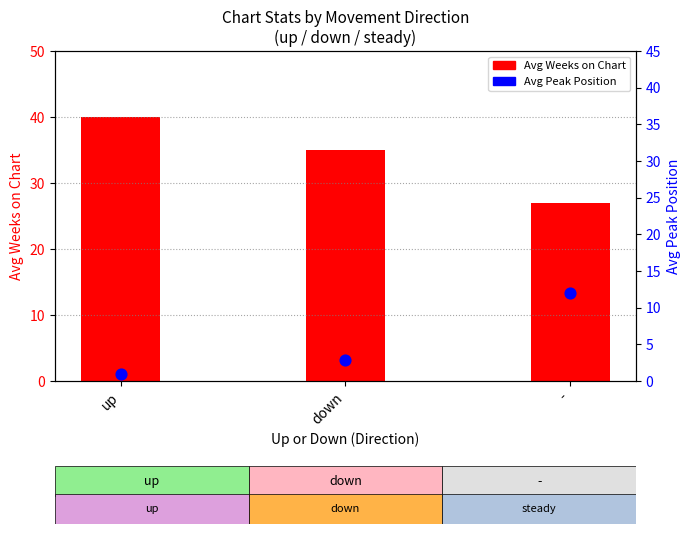

Is the value of Avg Peak Position at - greater than the value of Avg Weeks on Chart at down?

No